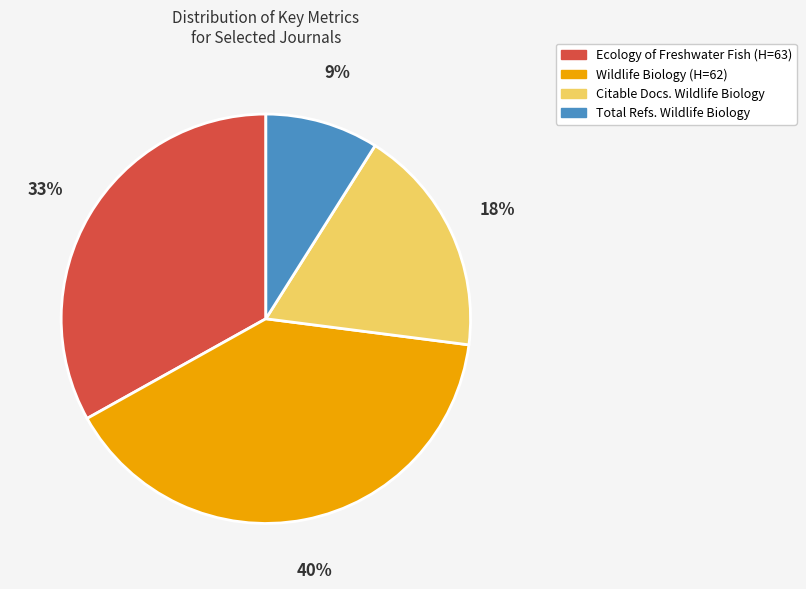

To the nearest percent, what is the difference between the largest and smallest slice percentages?

31%